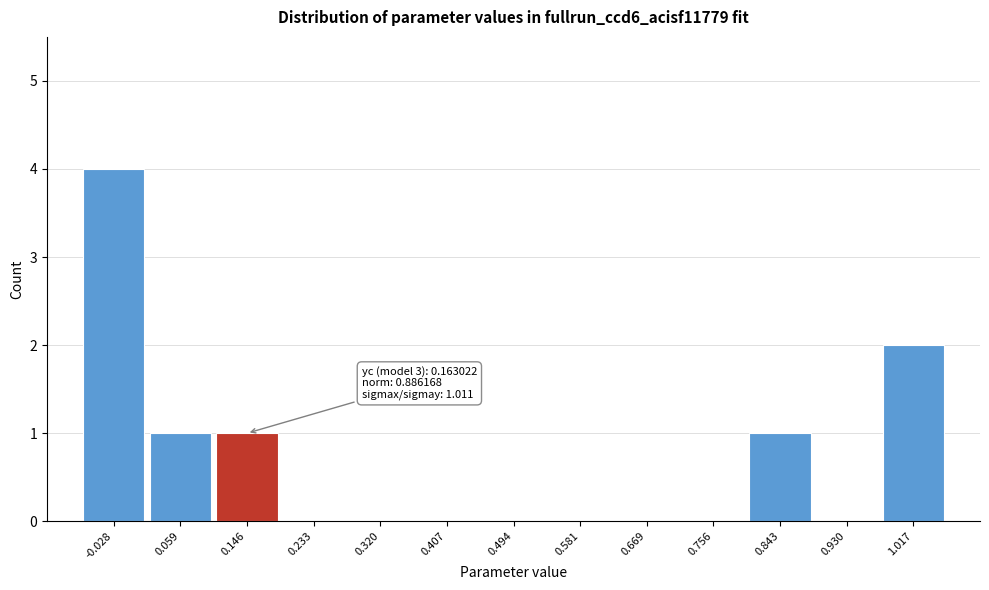

Over which range of the x-axis is the bar tallest?

-0.07 to 0.02